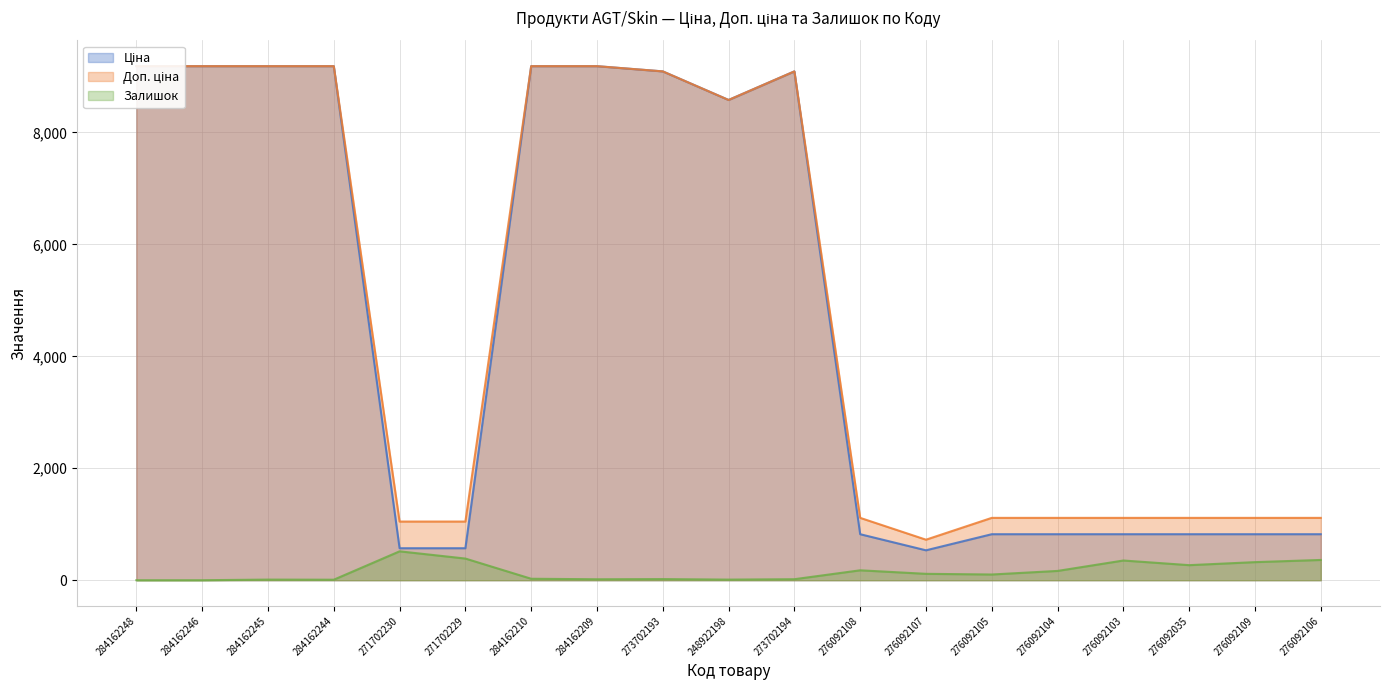

How many values in Залишок are above zero?

17